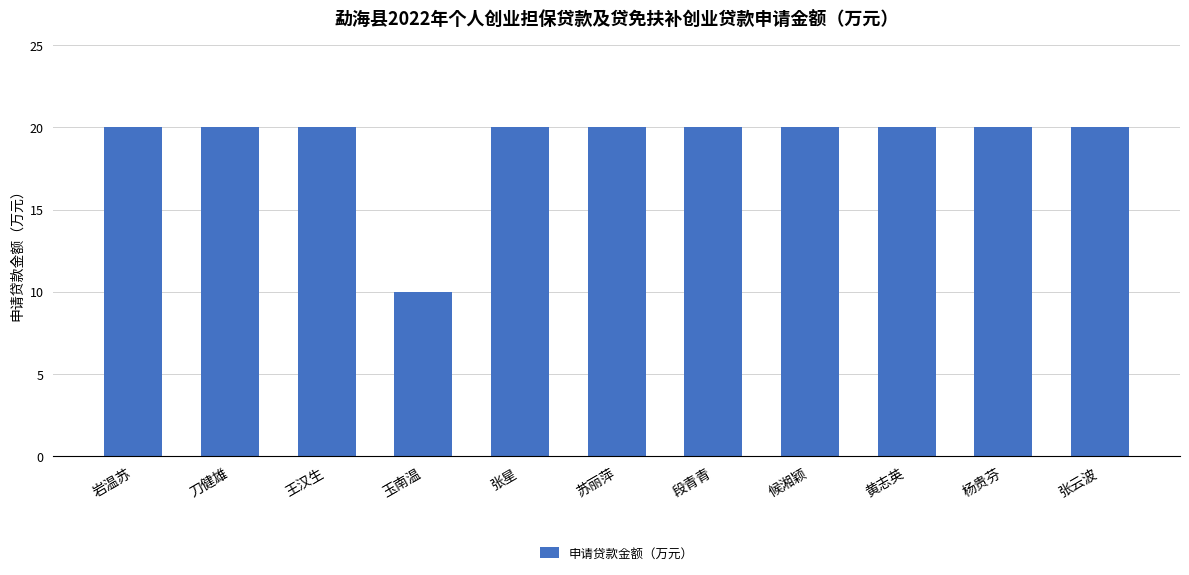

How many data points does each series have?

11